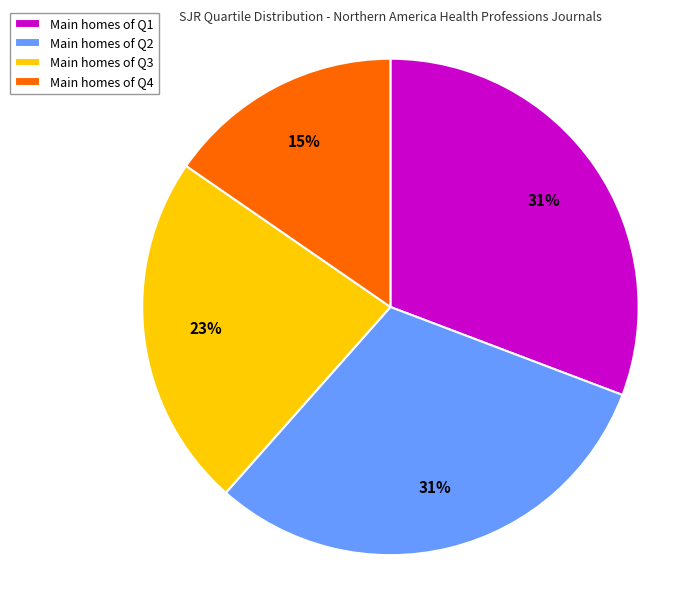

What percentage is the Main homes of Q4 slice, to the nearest percent?

15%